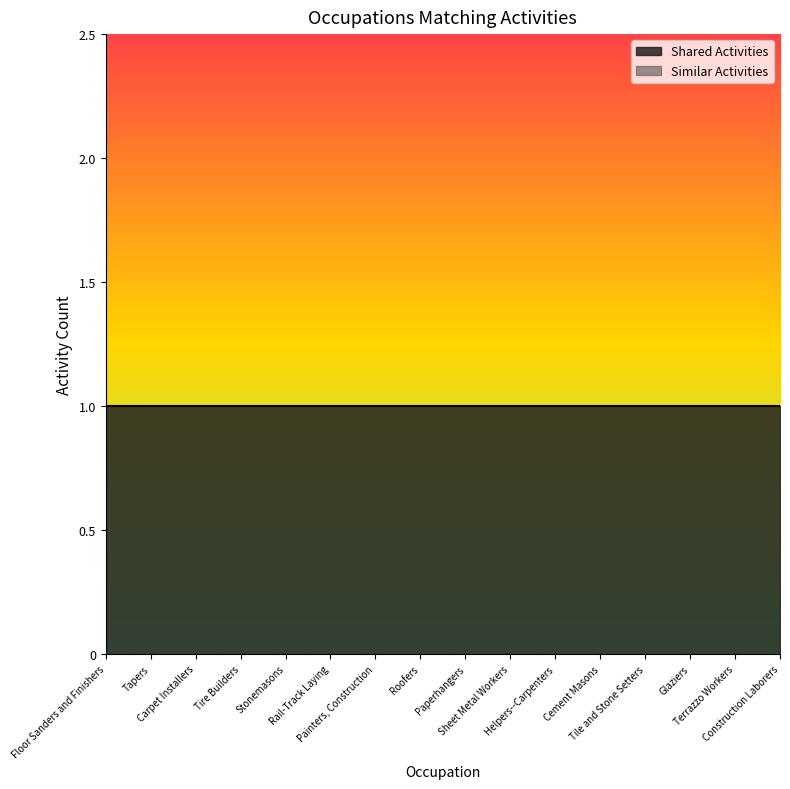

Which series has the largest total across all categories?

Shared Activities